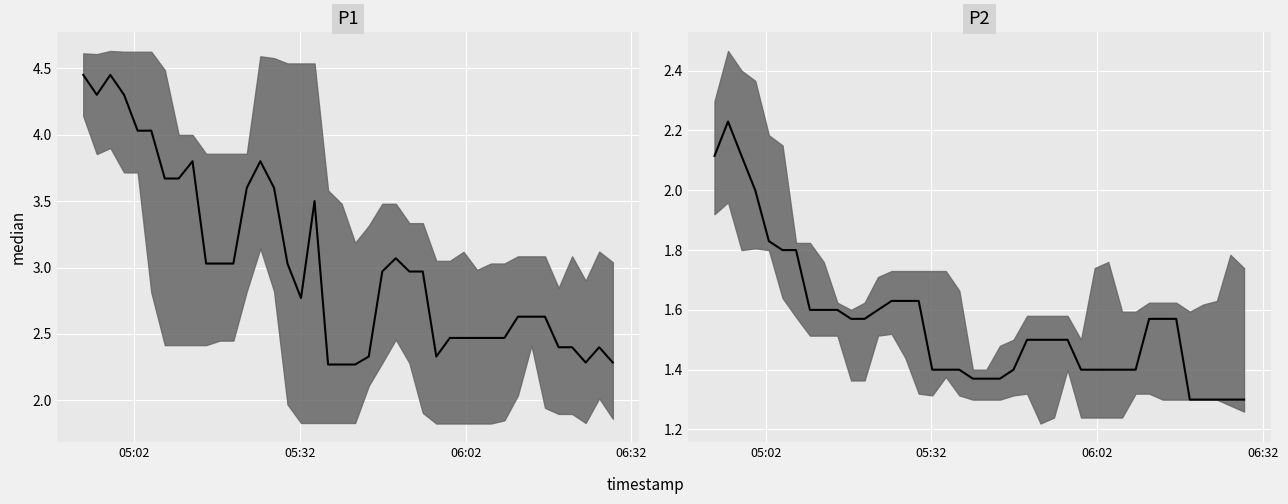

Which series has the largest range (max minus min)?

P1 median